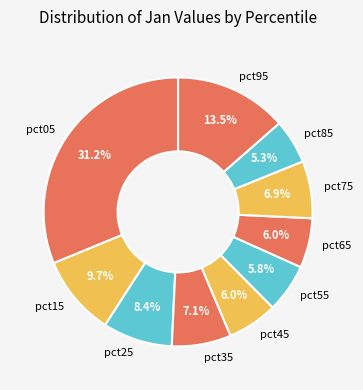

What percentage is the pct75 slice, to the nearest percent?

7%